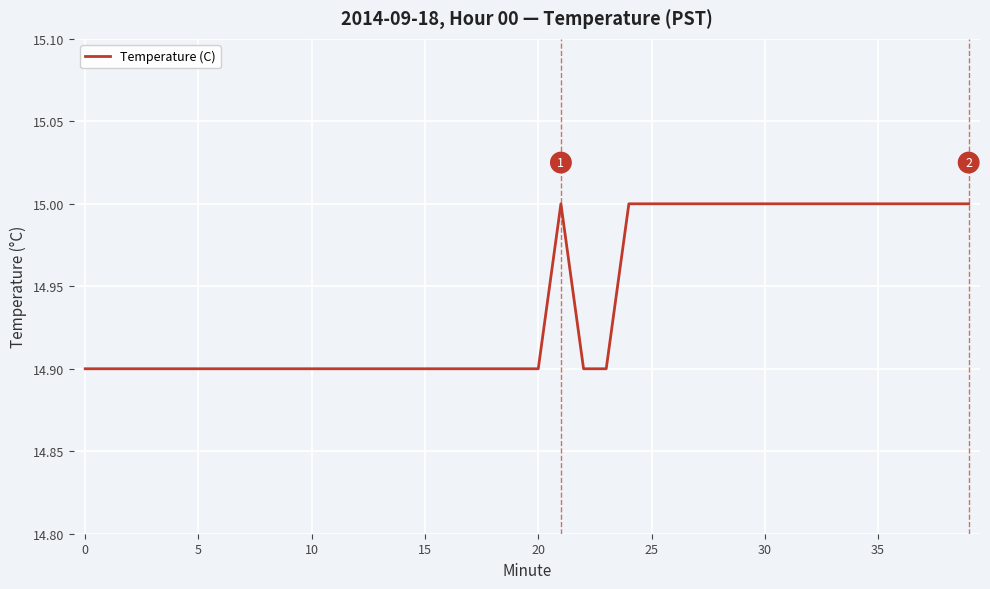

What is the greatest value displayed?

15.0